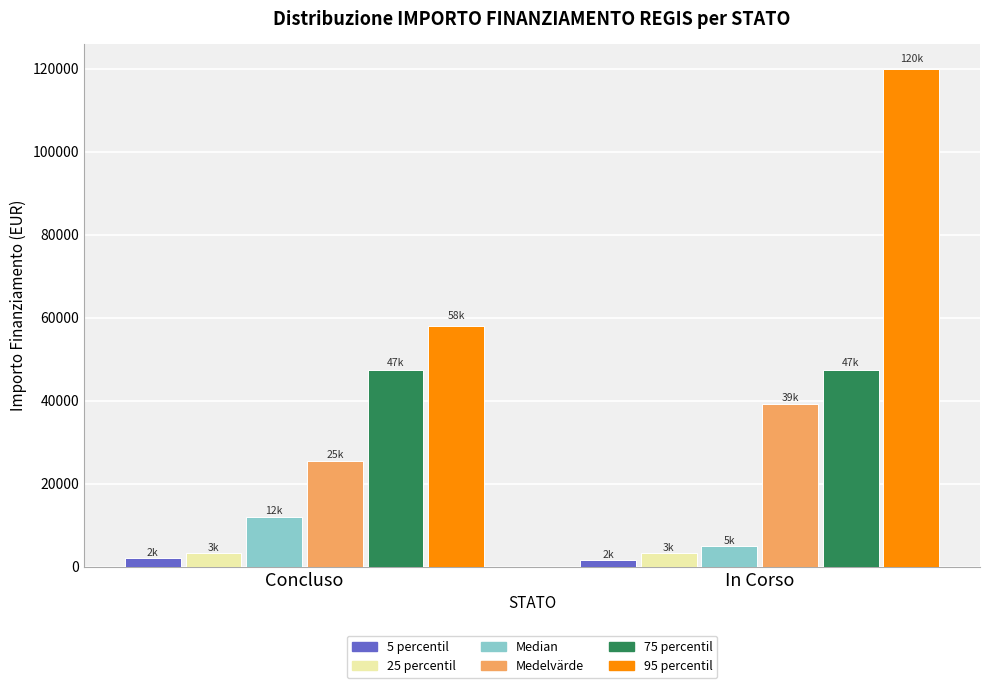

Which series has the widest spread of values?

95 percentil